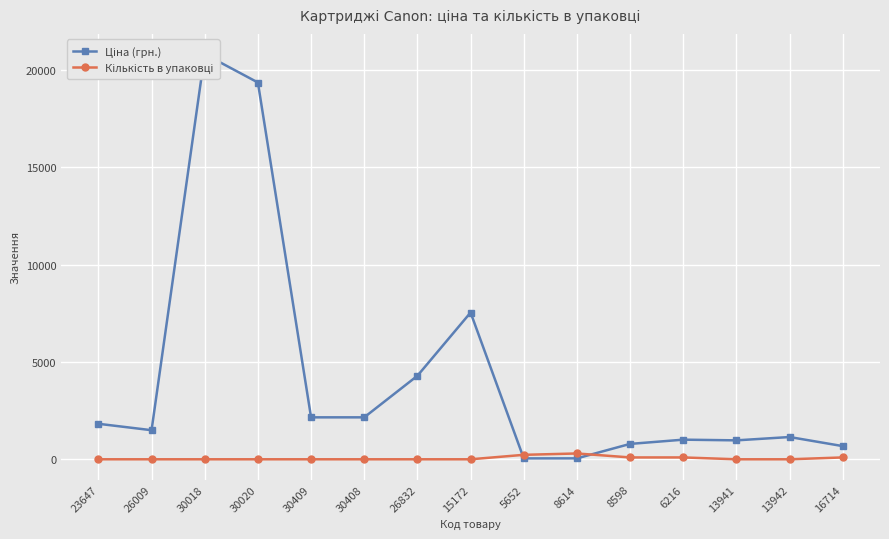

What is the average value of the Ціна (грн.) series?

4288.2